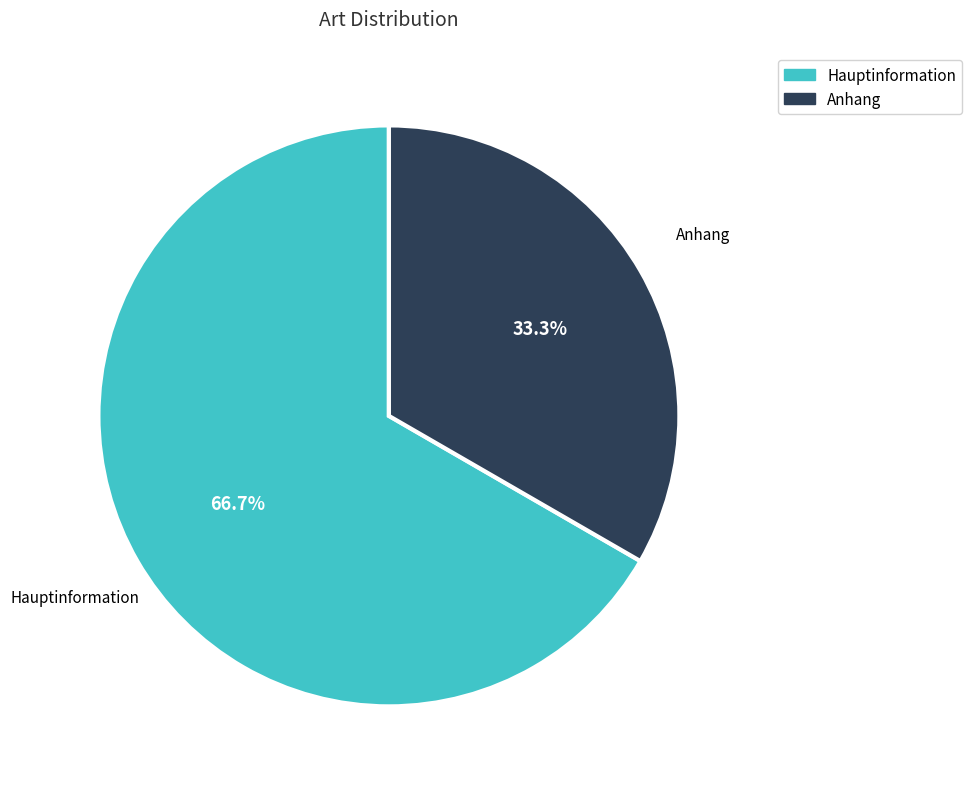

Do Anhang and Hauptinformation together represent more than half of the pie?

Yes